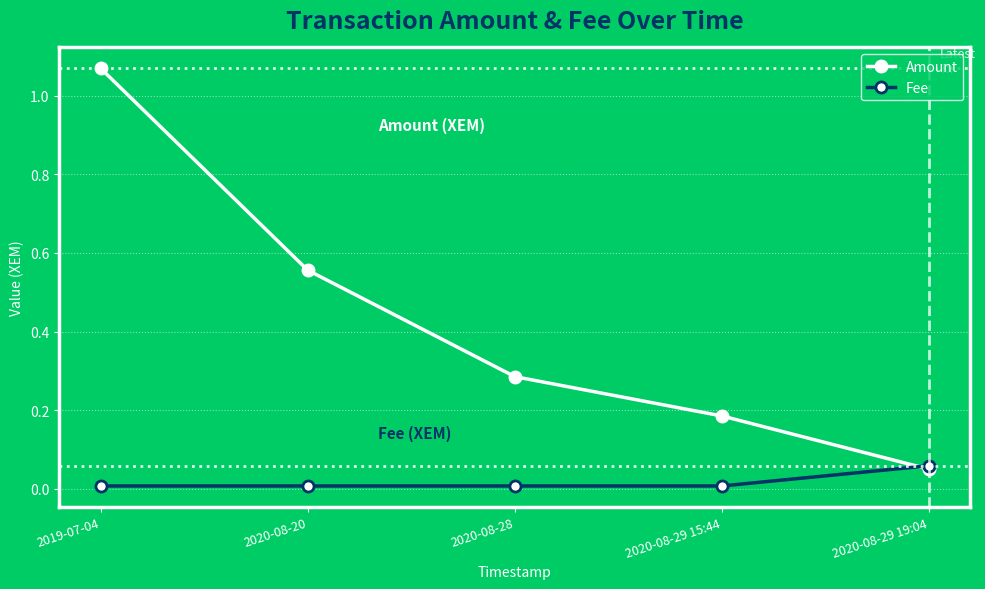

At which label is Amount closest to 0?

2020-08-29 19:04